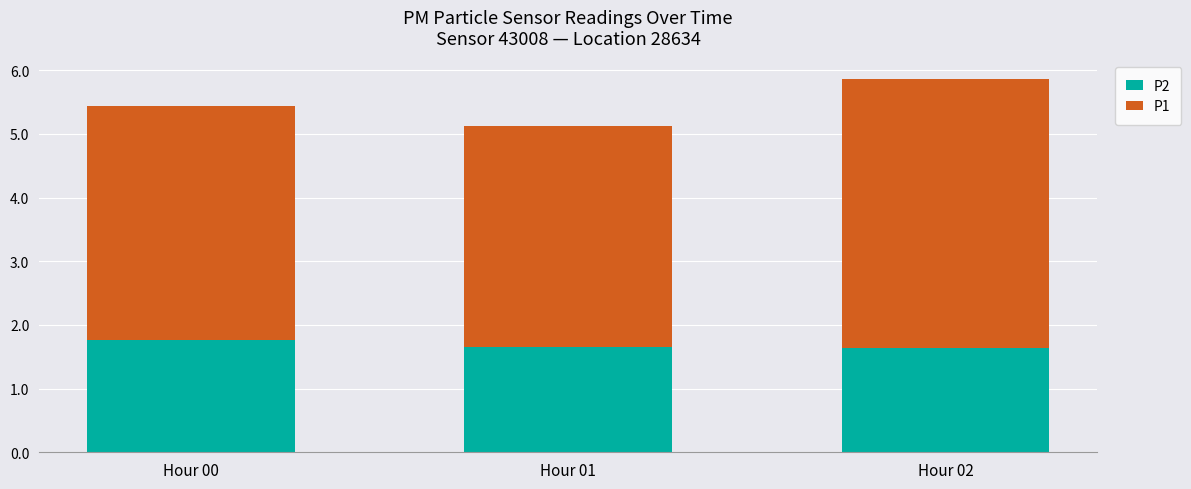

What is the average value of the P2 series?

1.7